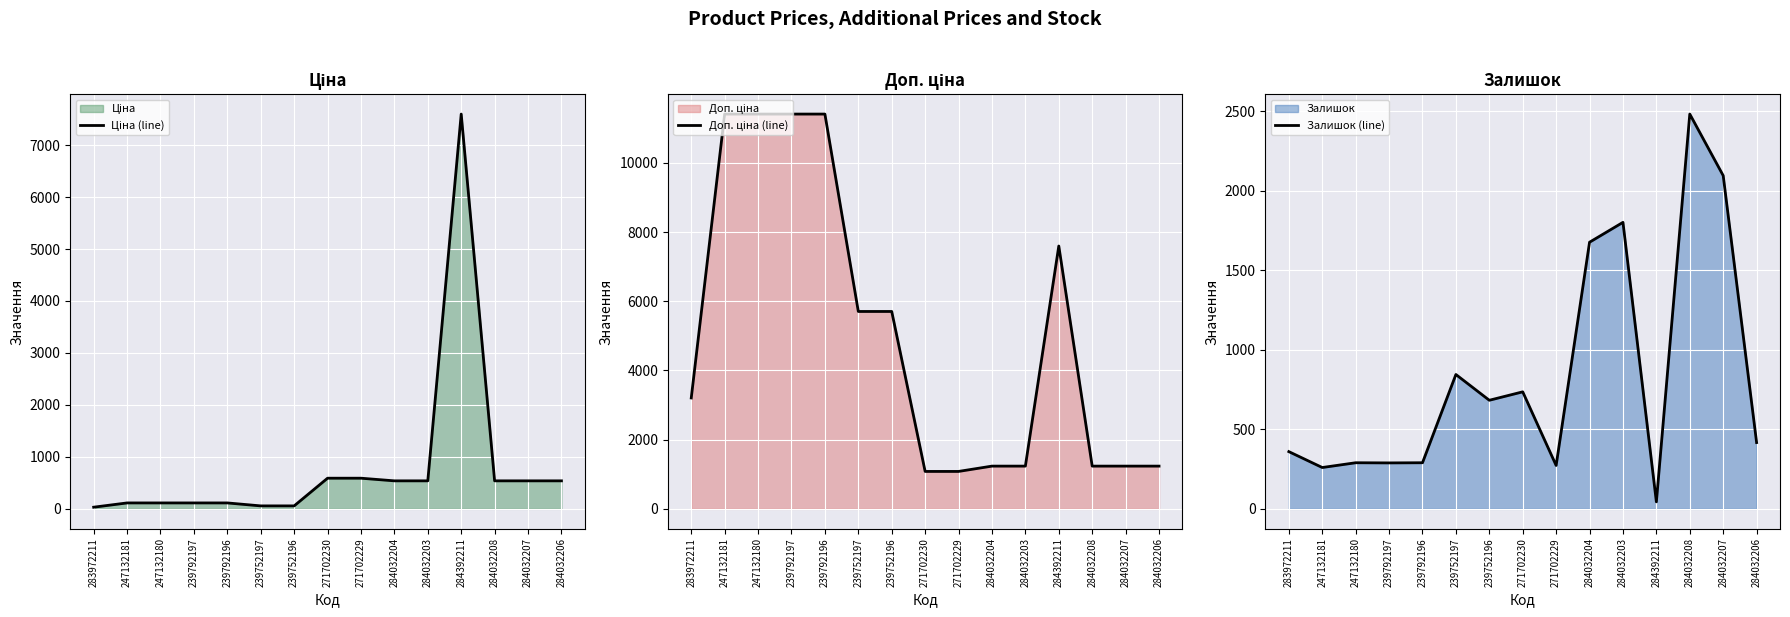

At how many categories does at least one series exceed 4977?

7